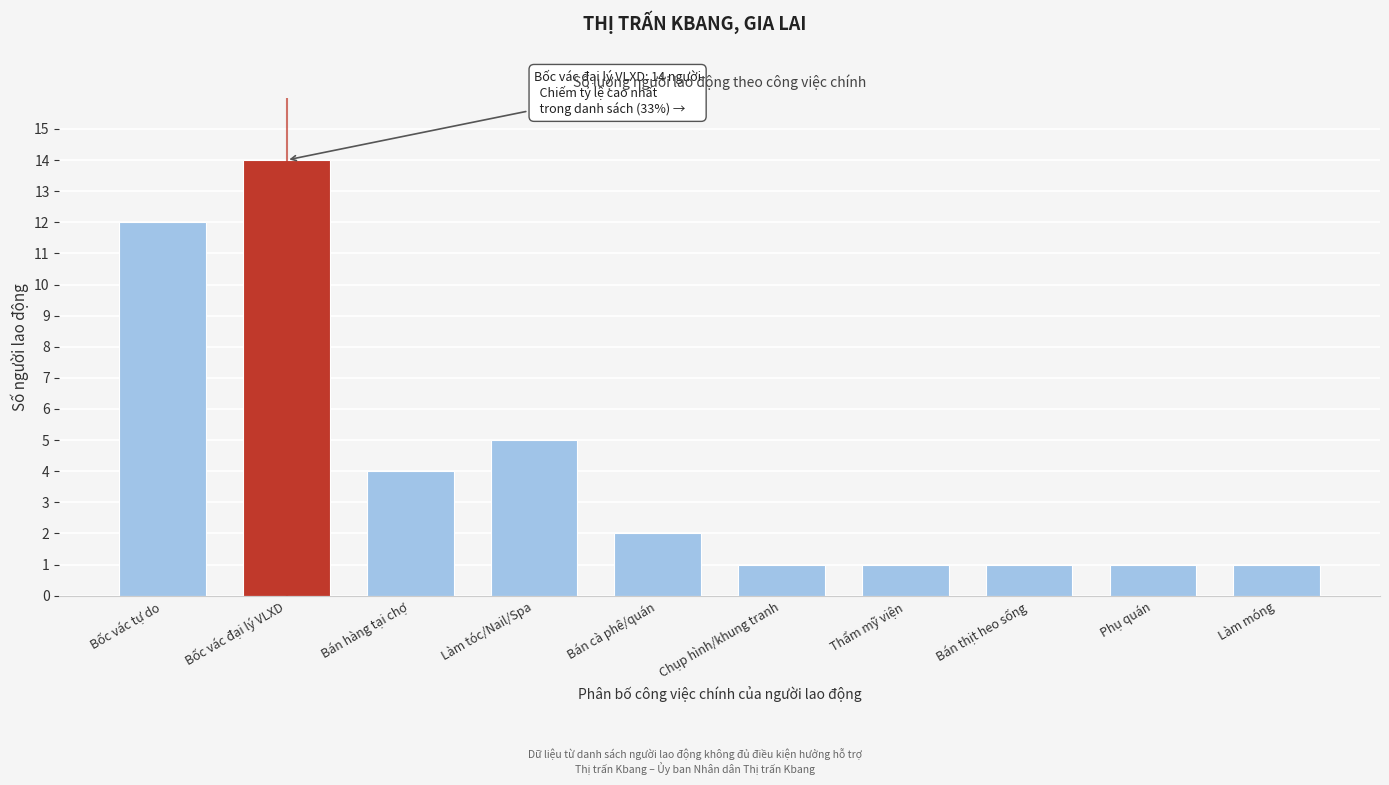

Reading left to right, transcribe all the data shown in this chart.

12	14	4	5	2	1	1	1	1	1